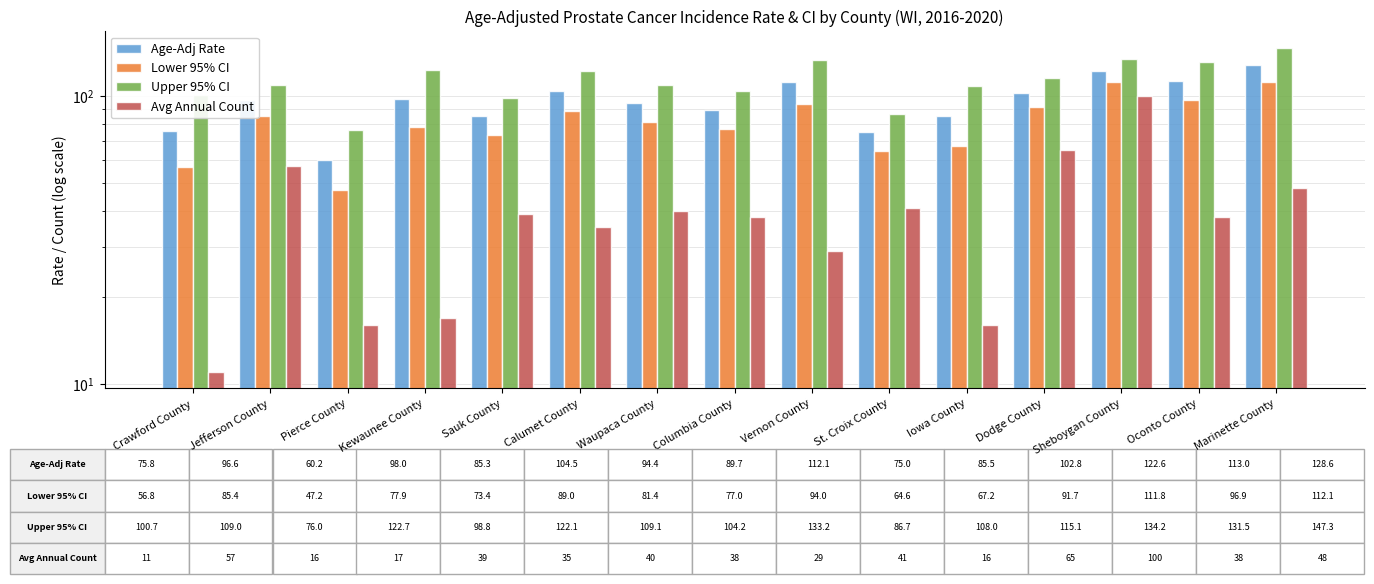

List the labels in order of Upper 95% CI value, smallest first.

Pierce County, St. Croix County, Sauk County, Crawford County, Columbia County, Iowa County, Jefferson County, Waupaca County, Dodge County, Calumet County, Kewaunee County, Oconto County, Vernon County, Sheboygan County, Marinette County